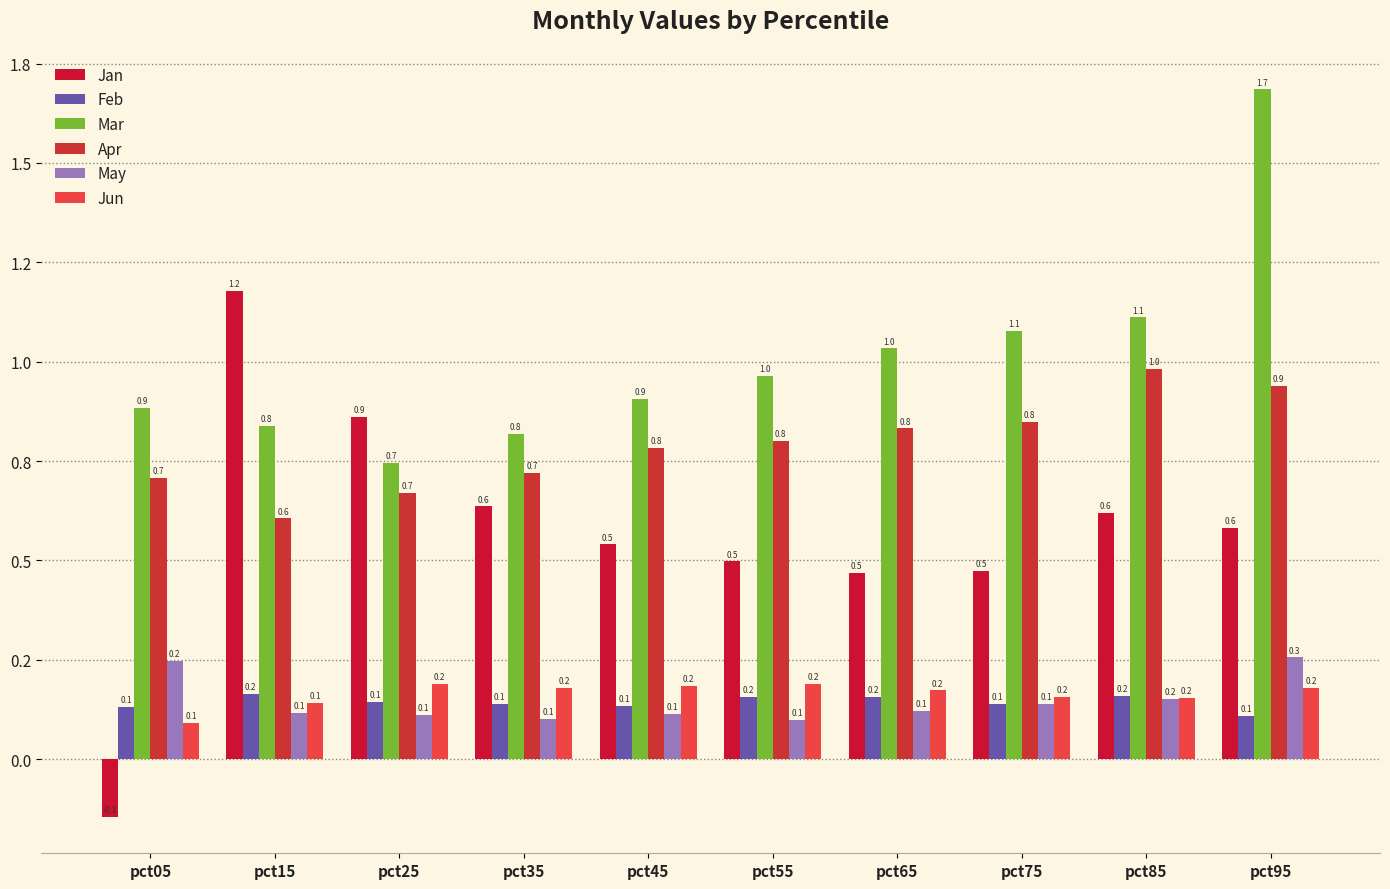

What is the total value across all series at pct65?

2.8